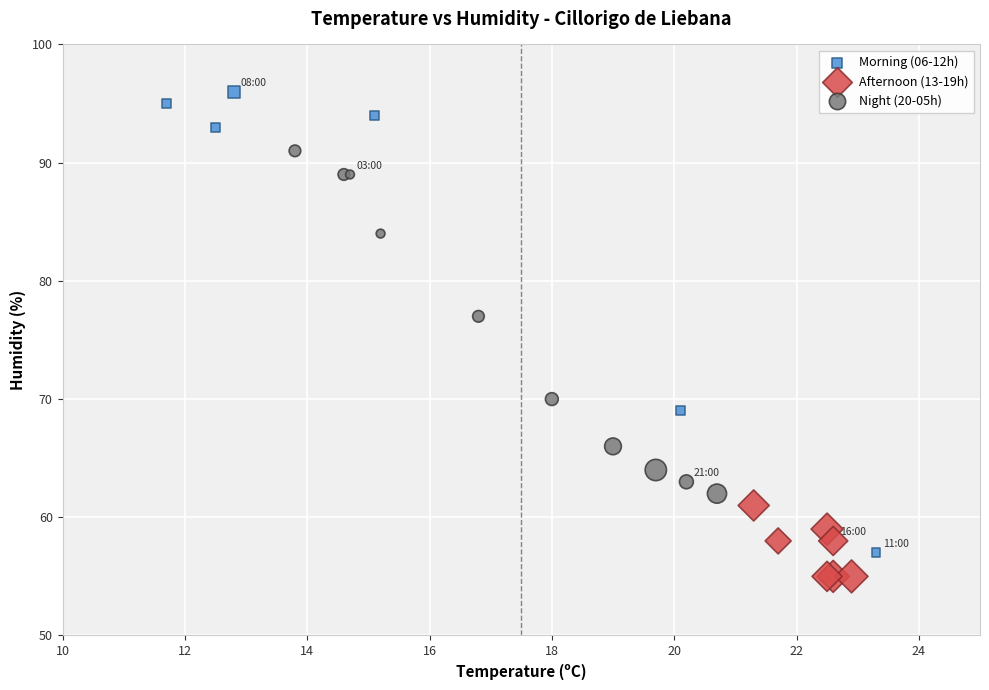

Which series reaches the maximum Y coordinate?

Morning (06-12h)